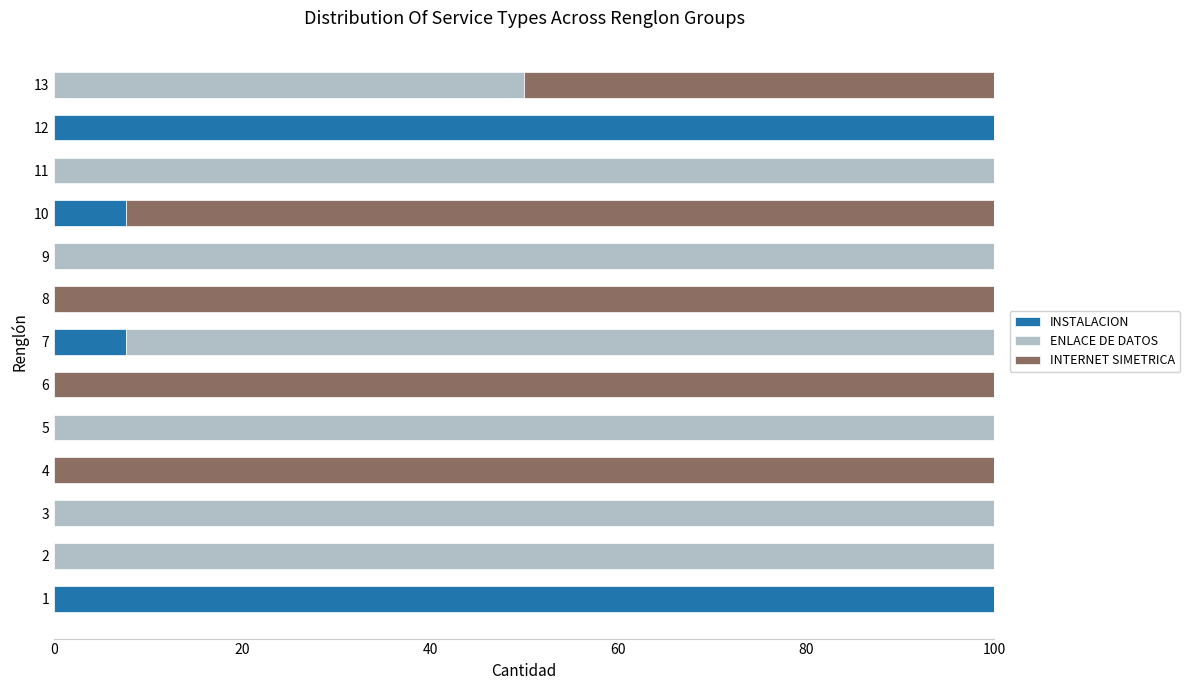

What is the highest value of the INSTALACION series?

100.0